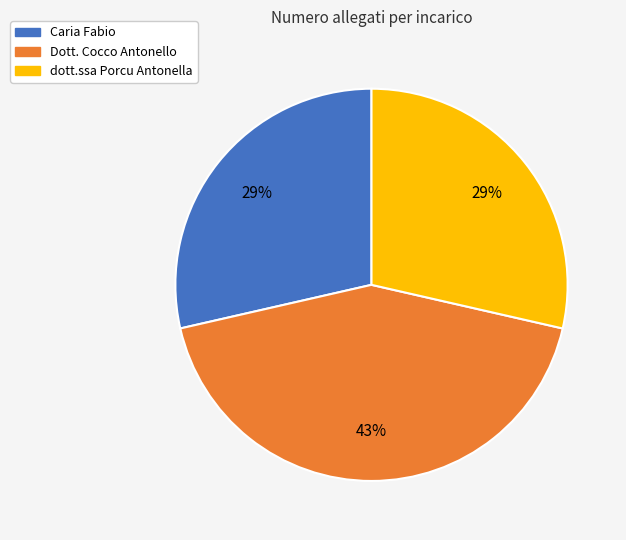

True or false: Caria Fabio accounts for 29% of the total.

True